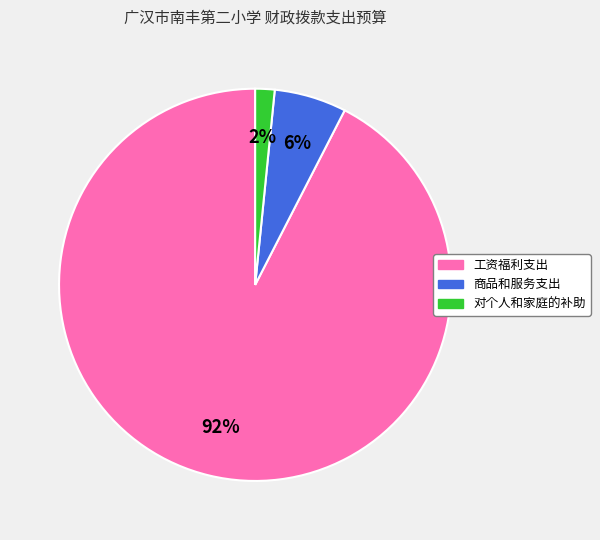

Between 商品和服务支出 and 工资福利支出, which is larger?

工资福利支出